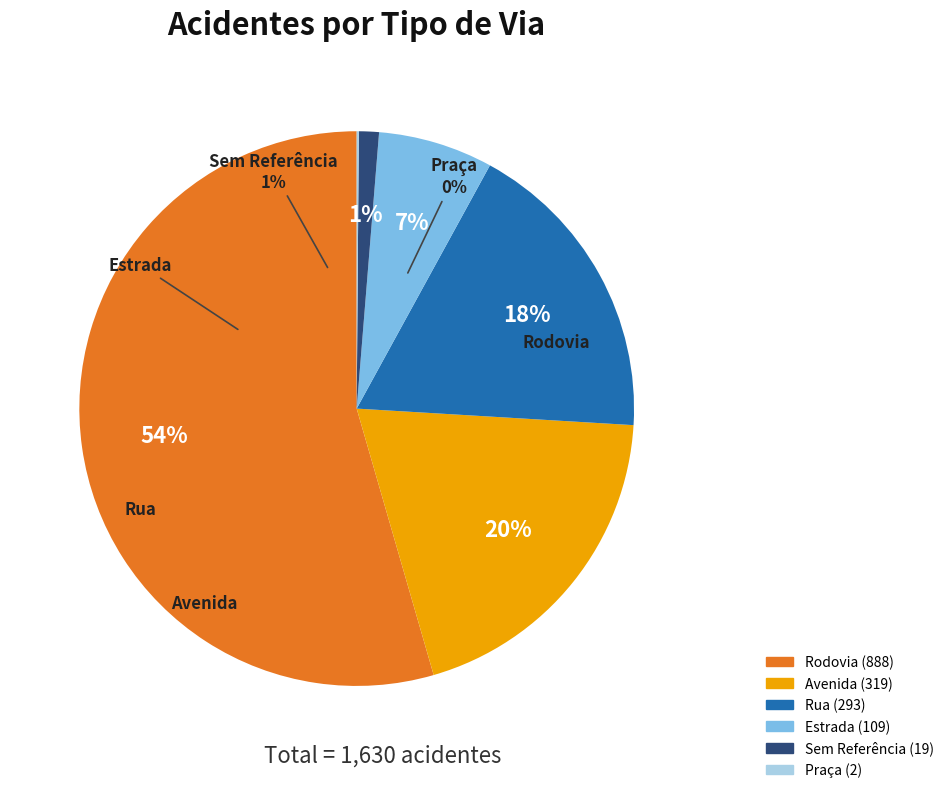

Is there a majority slice in this chart?

Yes